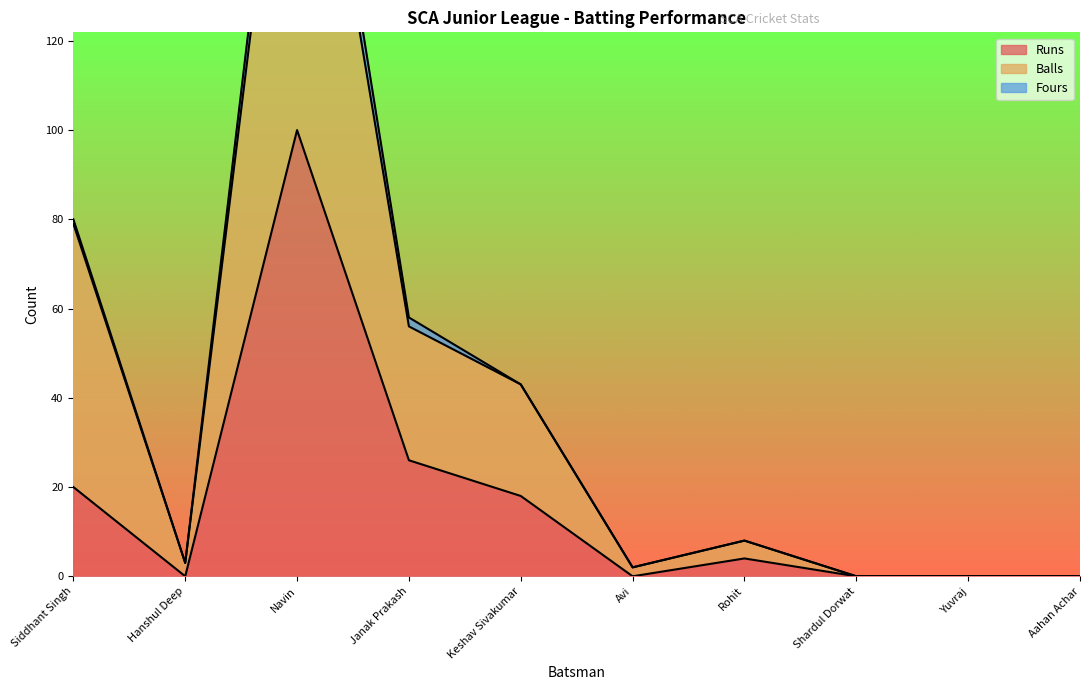

What is the maximum value shown in the chart?

206